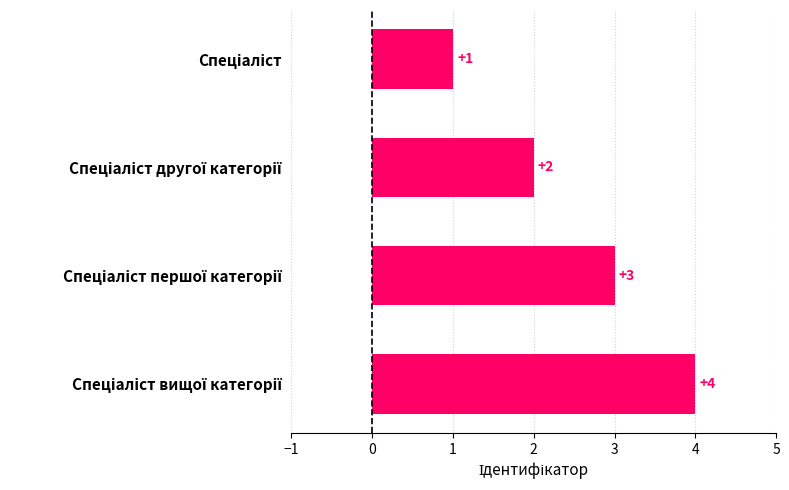

What is the difference between the maximum and minimum values?

3